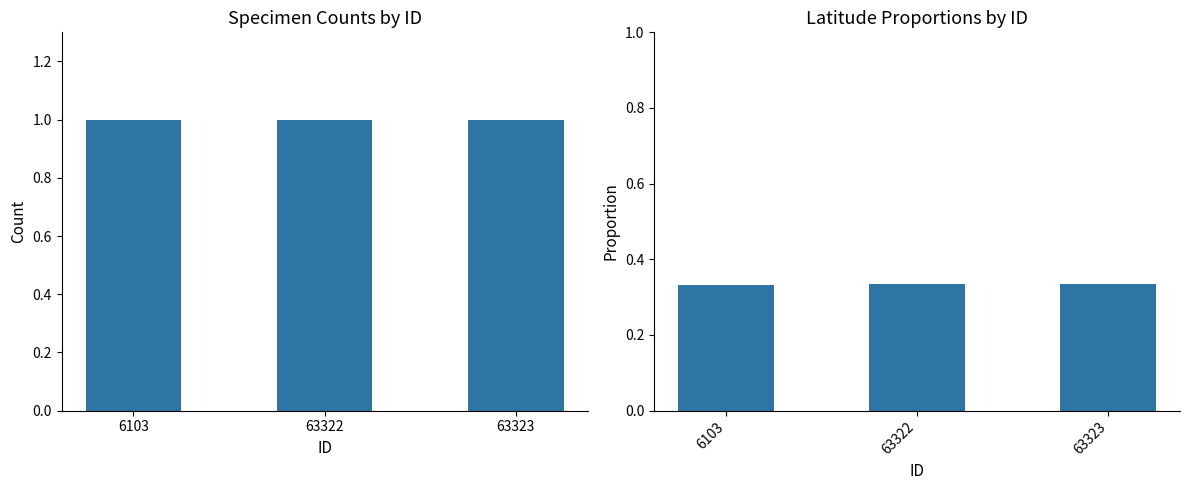

Is the value of Count at 6103 greater than the value of Proportion at 63322?

Yes